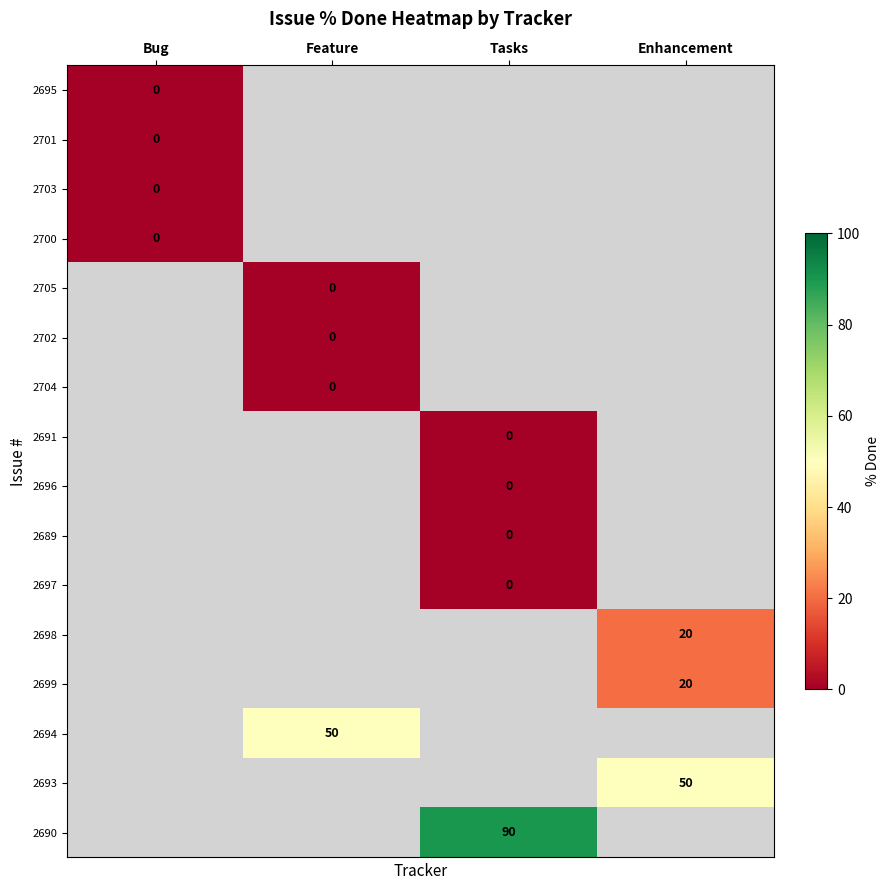

What is the greatest value displayed?

90.0